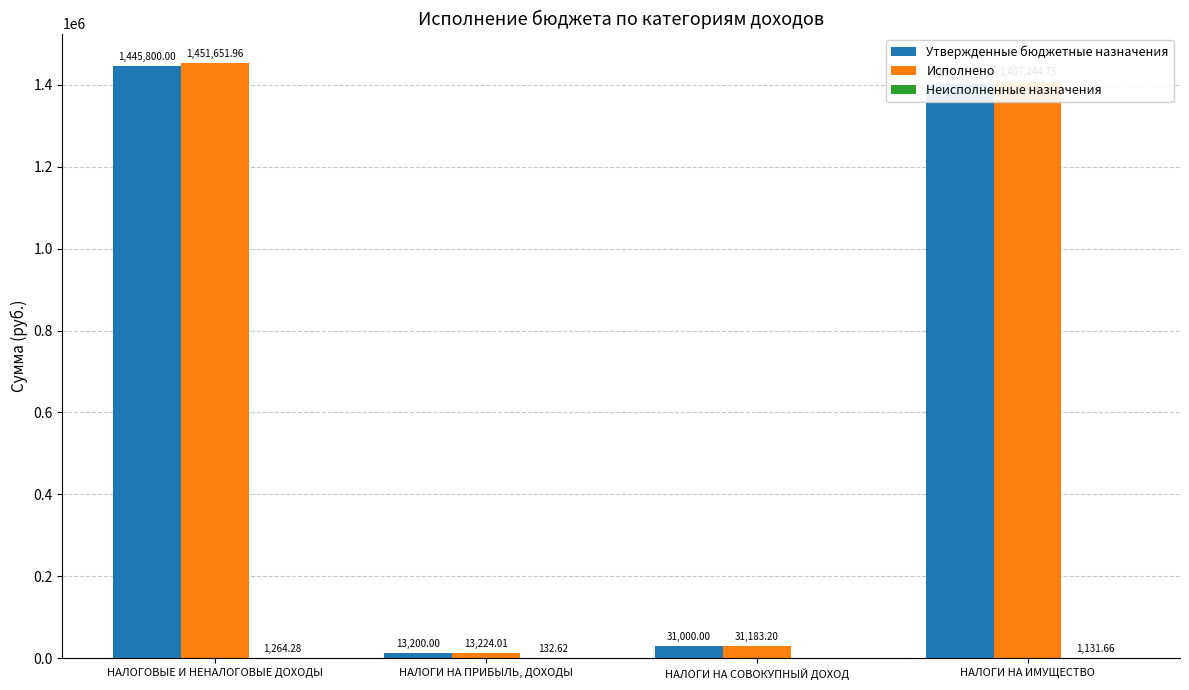

What is the sum of the Исполнено values at НАЛОГОВЫЕ И НЕНАЛОГОВЫЕ ДОХОДЫ and НАЛОГИ НА СОВОКУПНЫЙ ДОХОД?

1482835.2